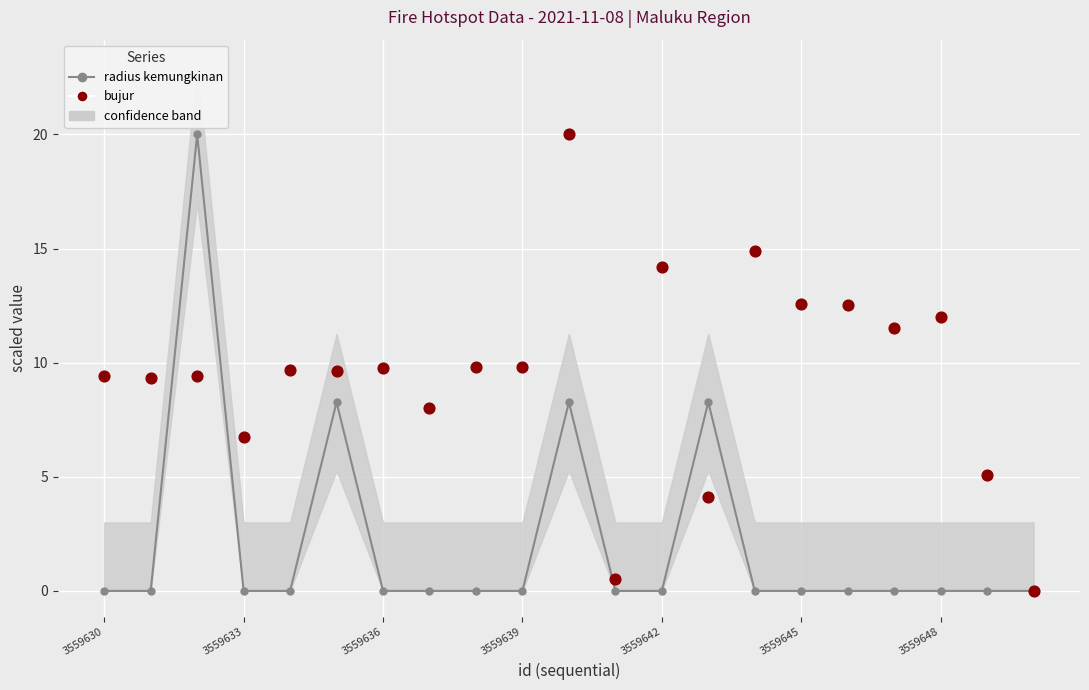

Which series reaches the maximum Y coordinate?

radius kemungkinan